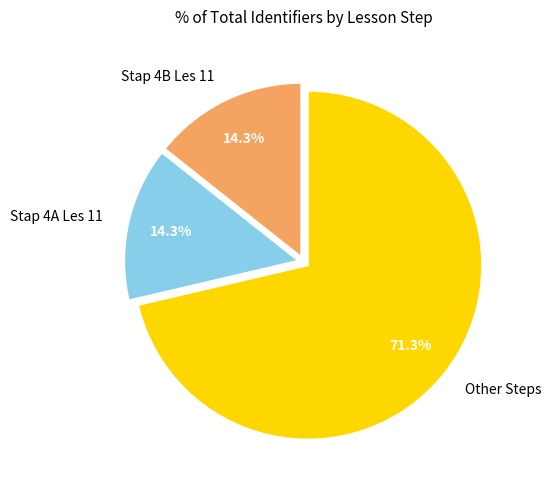

Which category has the biggest portion of the pie?

Other Steps